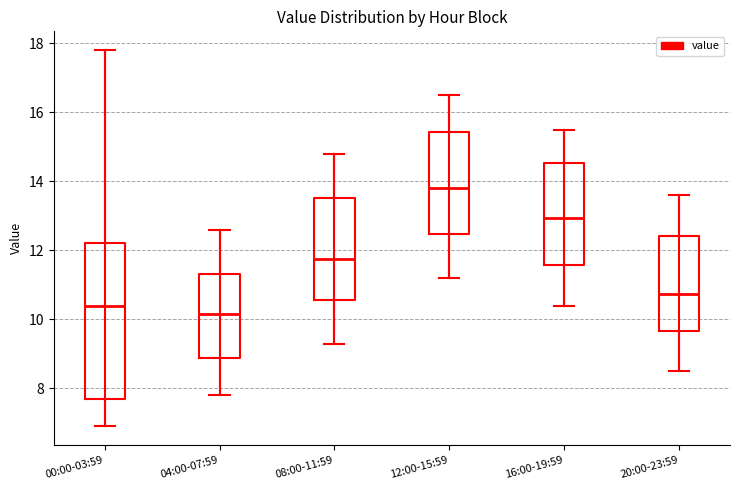

Which box has the highest median line?

12:00-15:59